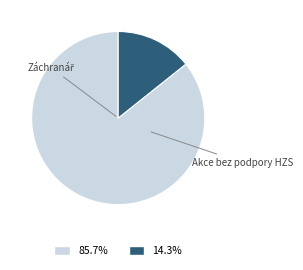

Does any single category account for the majority?

Yes